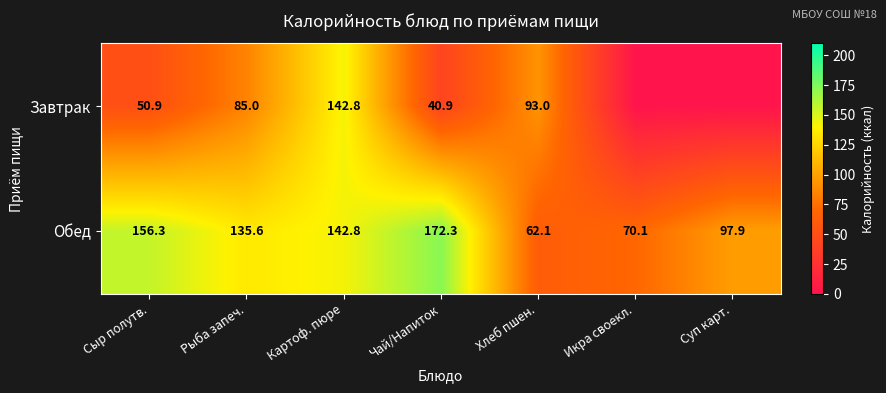

How many values in the Обед series exceed 135?

4